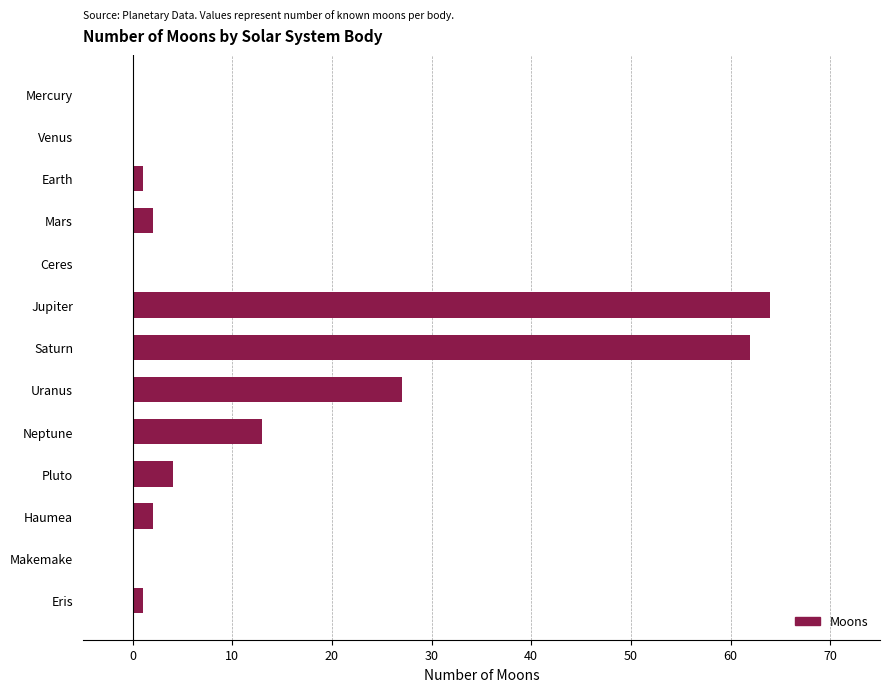

Which category has the highest value across all series?

Jupiter